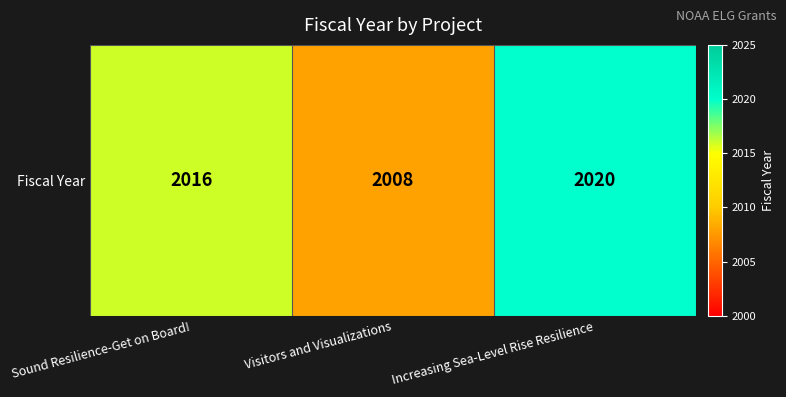

What is the sum of the values at Sound Resilience-Get on Board! and Visitors and Visualizations?

4024